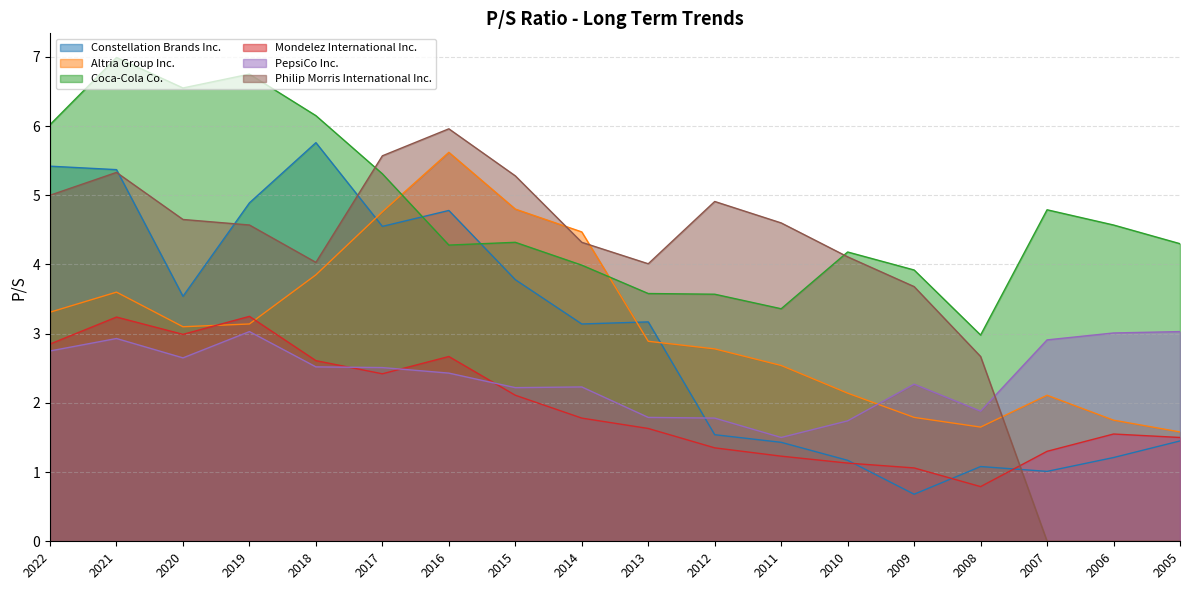

At which label is PepsiCo Inc. closest to 2?

2008